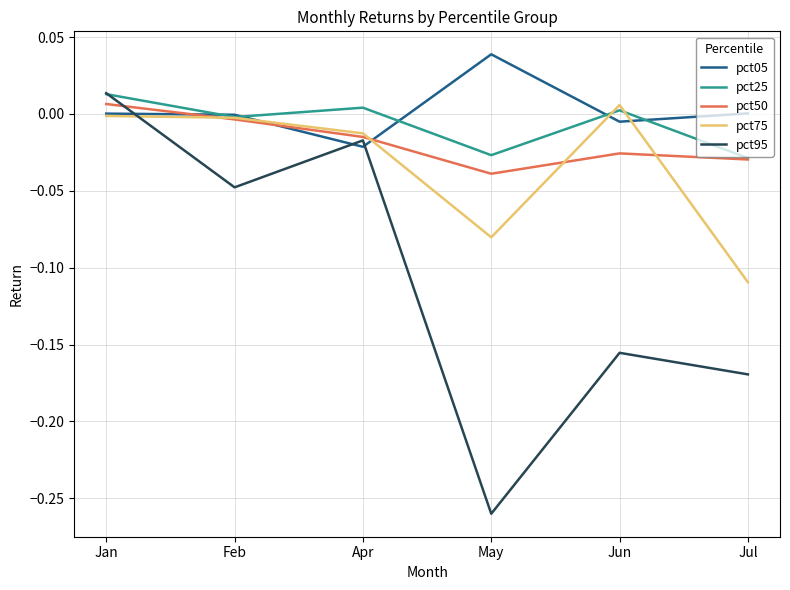

True or false: pct05 has a value of 0.0 at Jul.

True